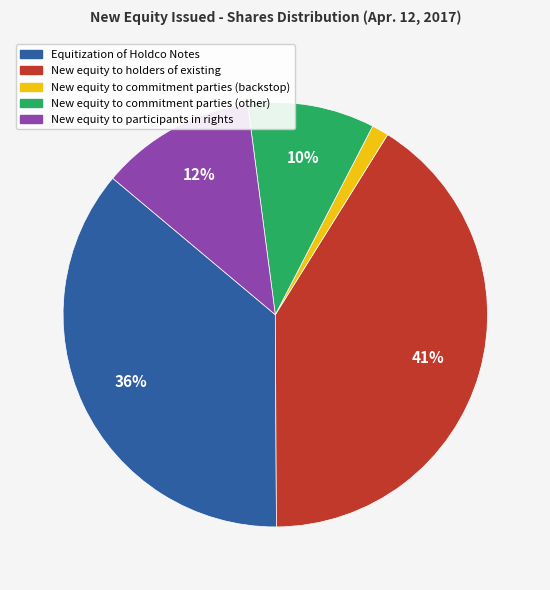

To the nearest percent, what is the average slice percentage?

20%